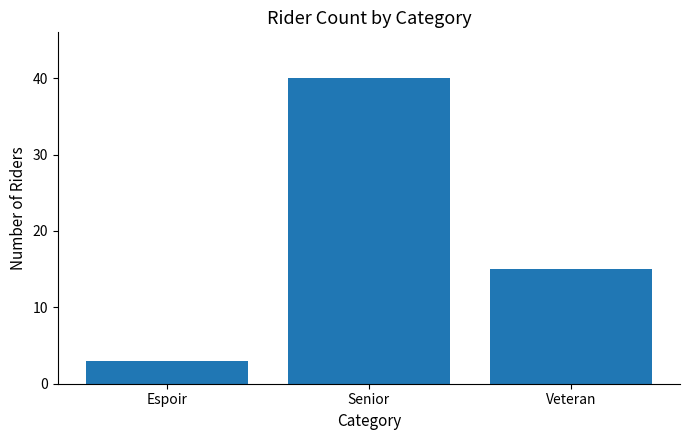

What is the label of the 1st bar from the right?

Veteran